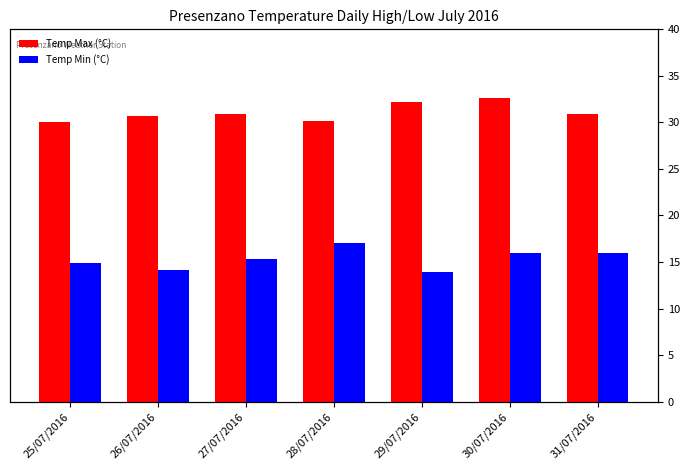

Is the value of Temp Min (°C) at 27/07/2016 greater than the value of Temp Max (°C) at 26/07/2016?

No